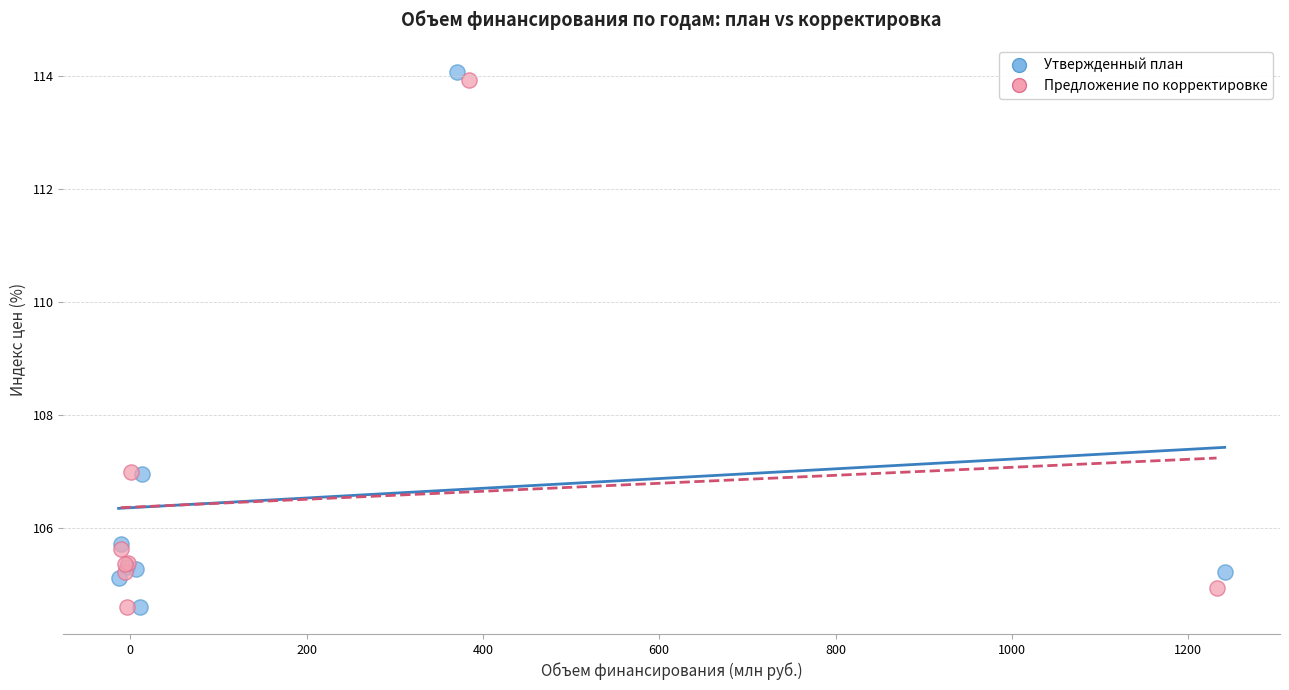

What are all the series names shown in the legend?

Утвержденный план, Предложение по корректировке